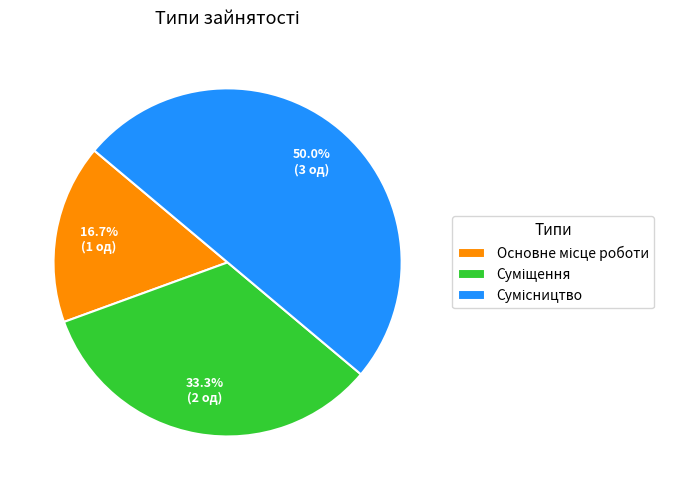

Rank the categories by value from lowest to highest.

Основне місце роботи, Суміщення, Сумісництво